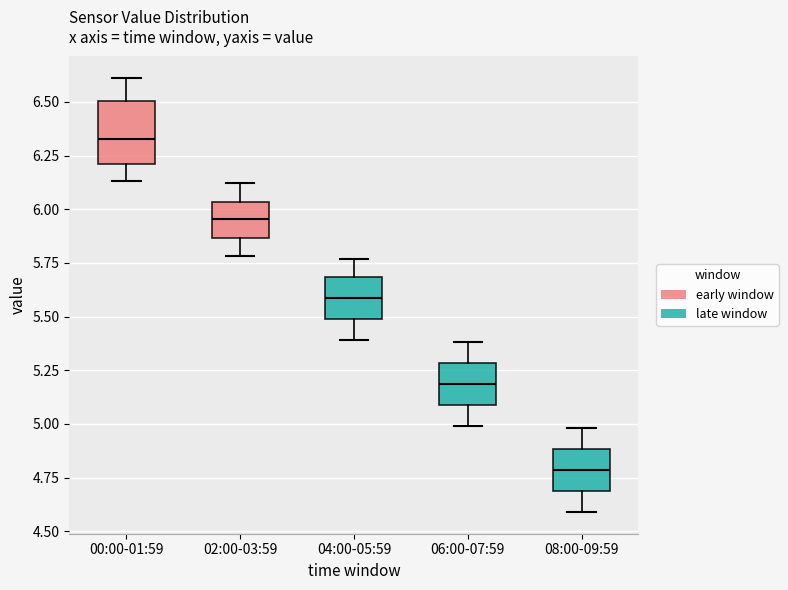

Reading left to right, read every box against the y-axis: the position of its median line, the range the box covers, and the ends of its whiskers. The values are not printed on the chart, so give them approximately, as read against the axis.

00:00-01:59: median 6.35, box 6.20 to 6.50, whiskers 6.15 to 6.60
02:00-03:59: median 5.95, box 5.85 to 6.05, whiskers 5.80 to 6.10
04:00-05:59: median 5.60, box 5.50 to 5.70, whiskers 5.40 to 5.75
06:00-07:59: median 5.20, box 5.10 to 5.30, whiskers 5.00 to 5.40
08:00-09:59: median 4.80, box 4.70 to 4.90, whiskers 4.60 to 5.00